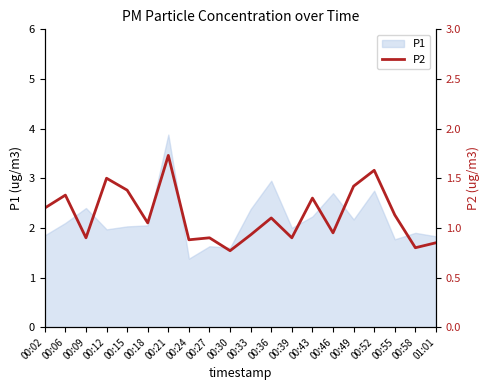

The value of P1 at 00:12 is 2.0. True or false?

True